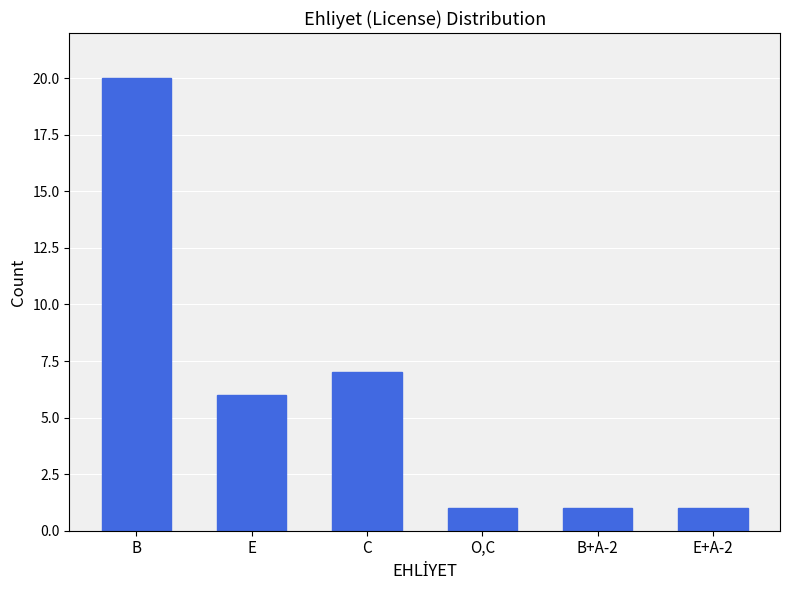

What is the maximum value shown in the chart?

20